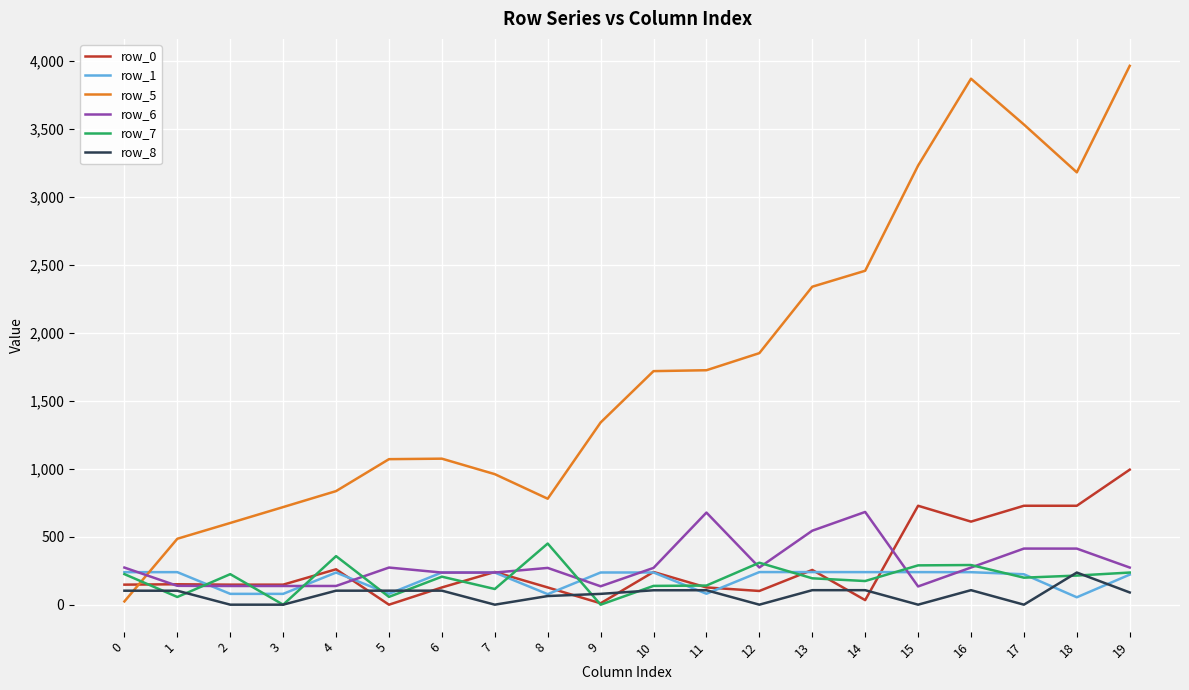

True or false: row_0 and row_5 cross at least once.

True